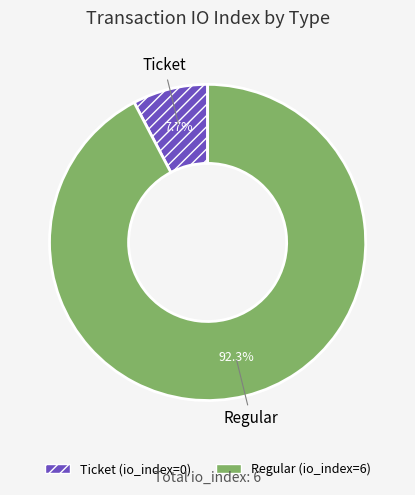

To the nearest percent, what portion does Regular represent?

92%